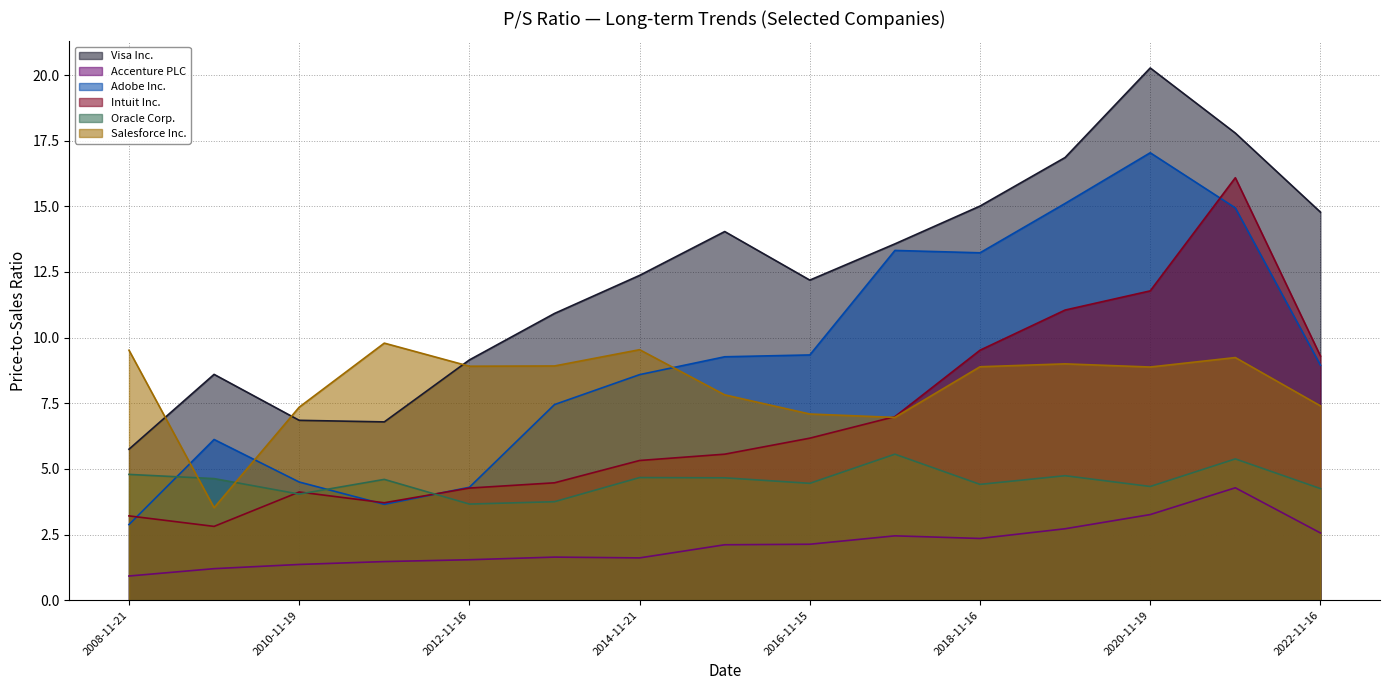

True or false: Visa Inc. and Intuit Inc. intersect in this chart.

False